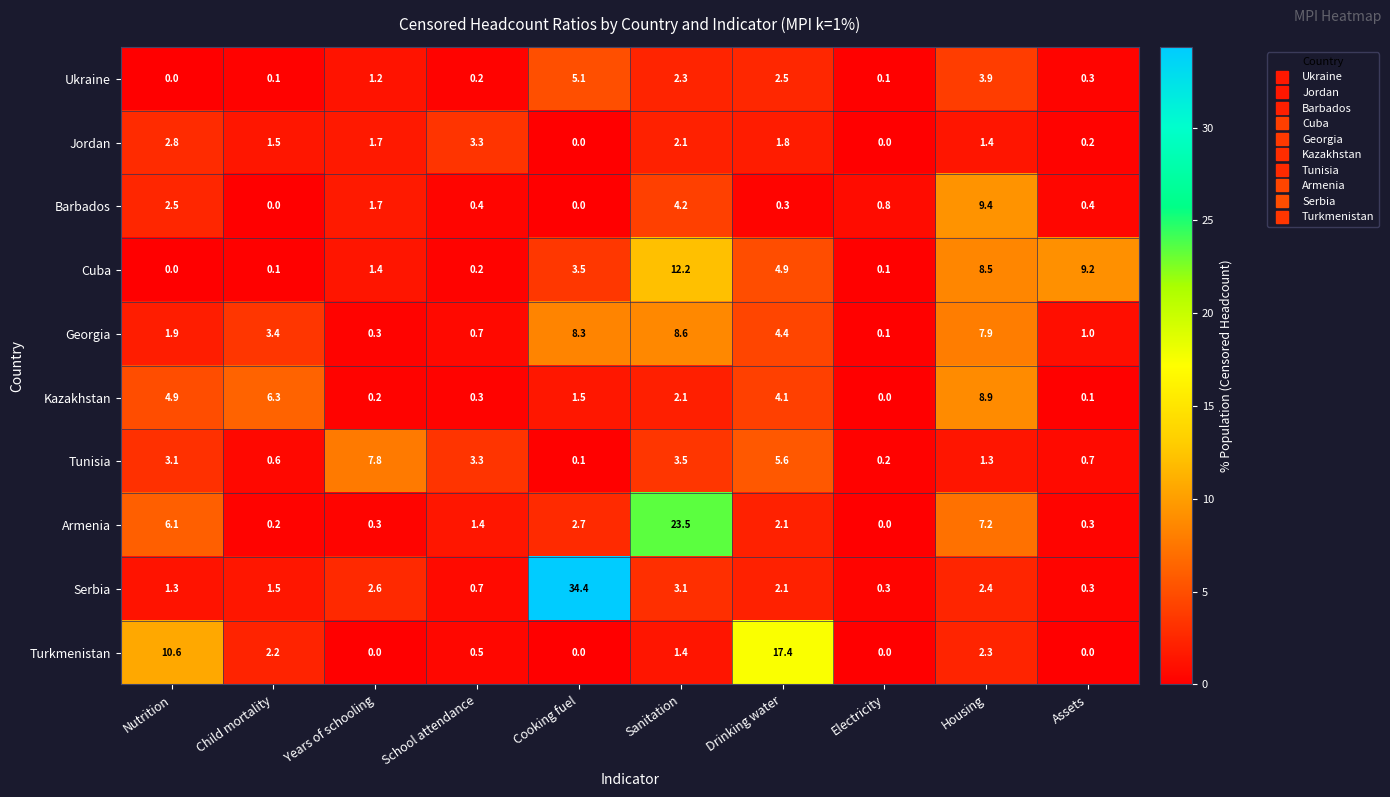

What is the total value across all series at Electricity?

1.6